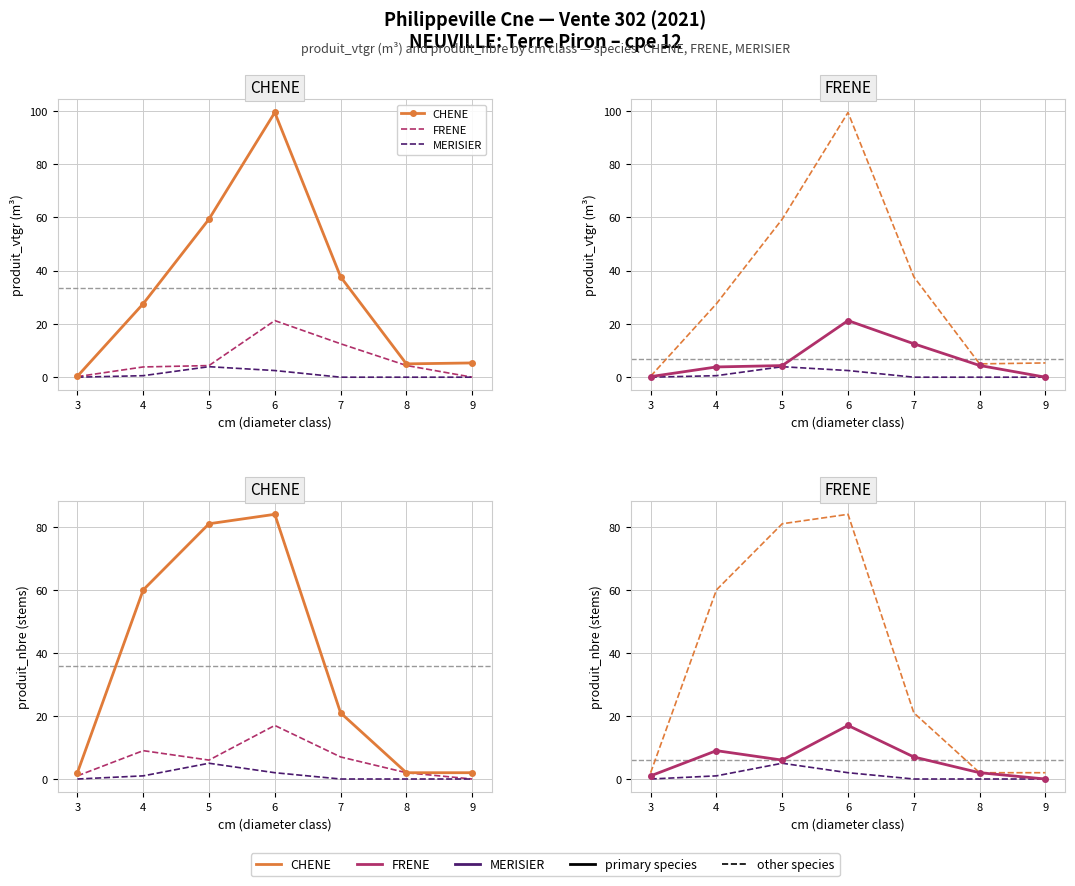

What is the maximum value shown in the chart?

84